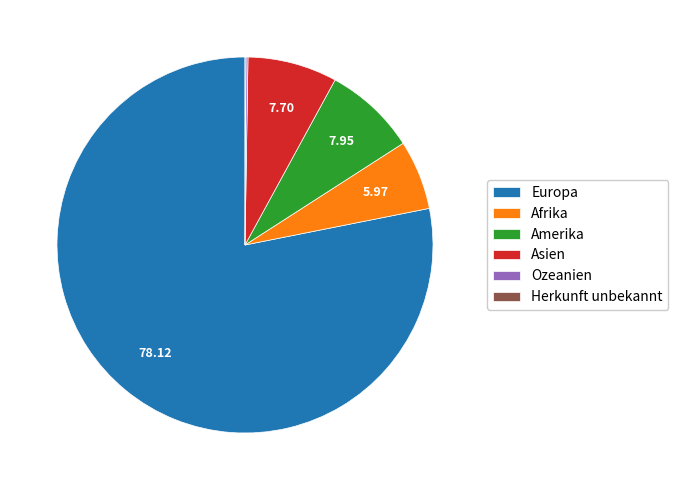

Does Afrika represent more than half of the total?

No